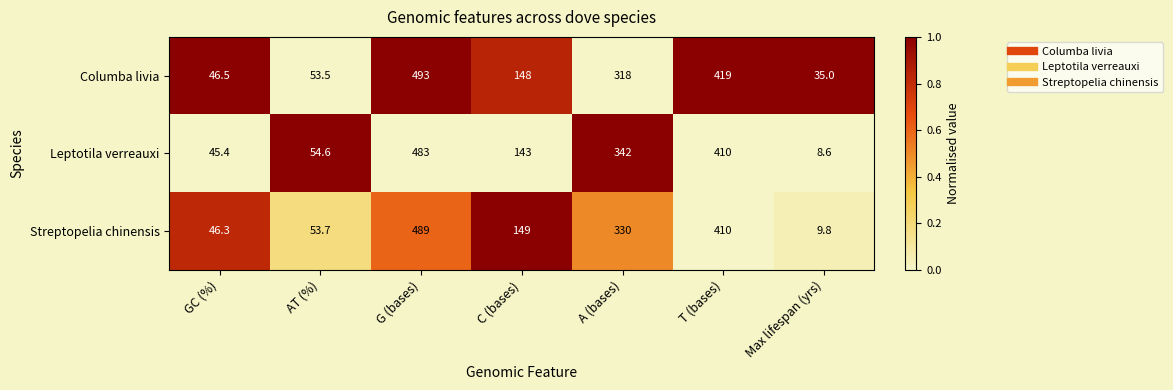

What is the difference between the highest and lowest values at AT (%)?

1.1